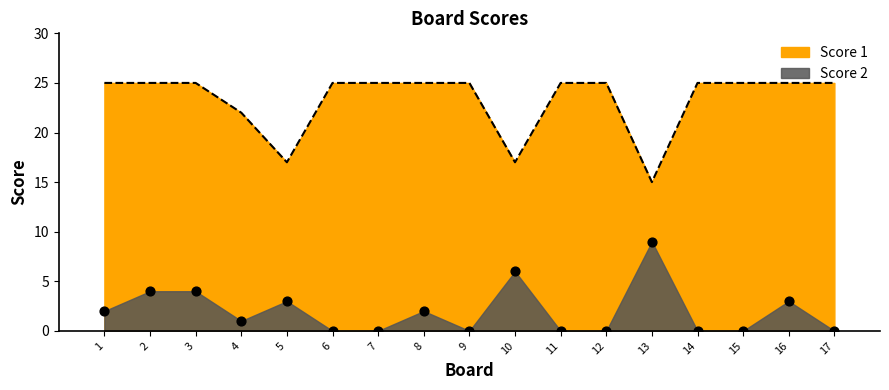

Which series has the largest Y range (max minus min)?

Score 1